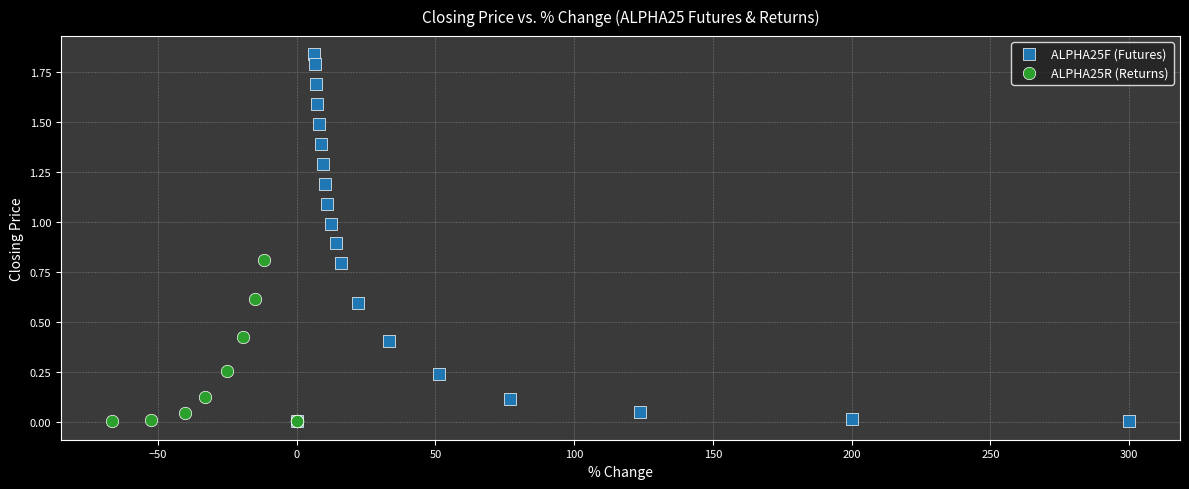

Which series reaches the maximum Y coordinate?

ALPHA25F (Futures)